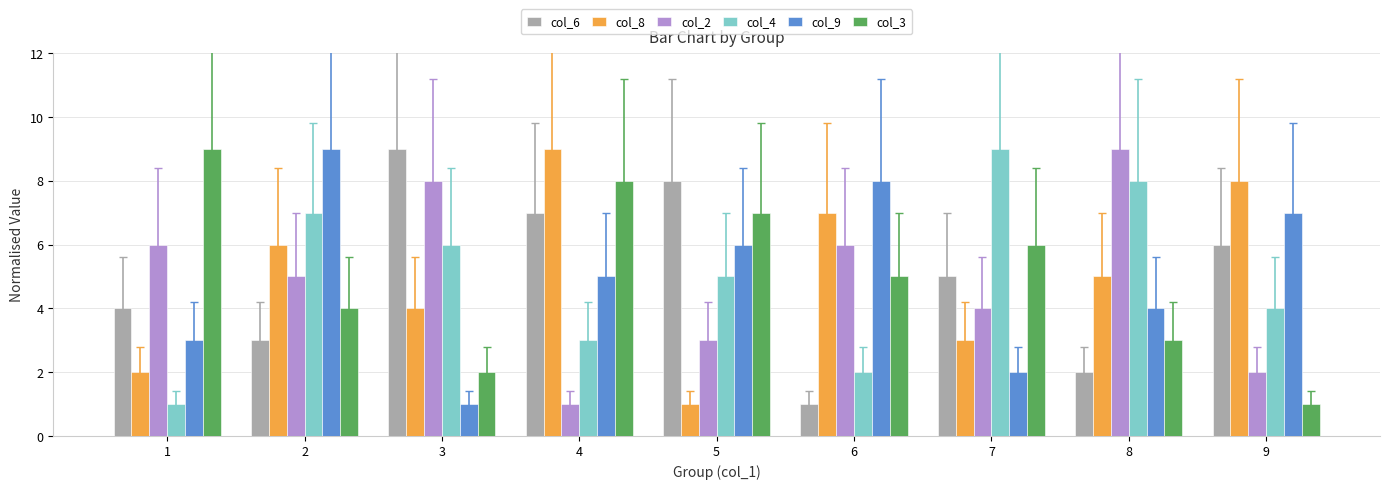

What is the difference between the highest and lowest values at 5?

7